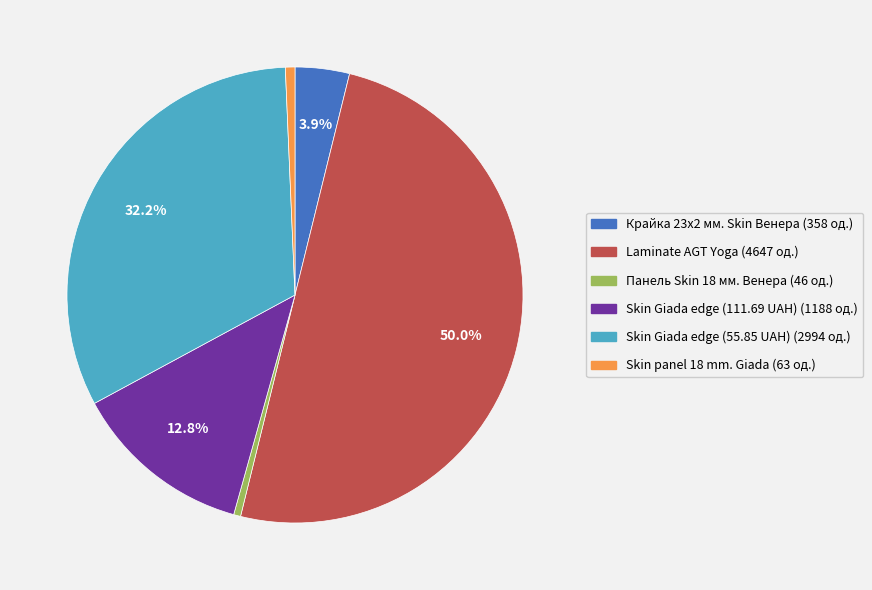

To the nearest percent, what is the average slice percentage?

17%